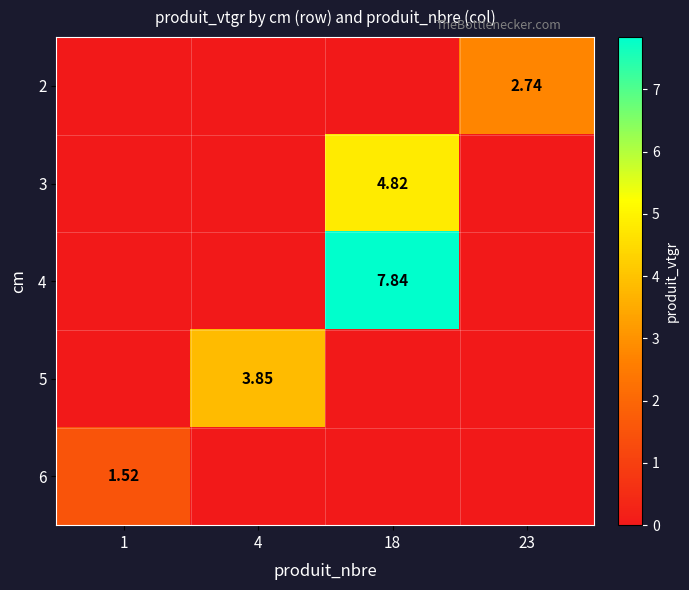

What is the highest value of the 2 series?

2.7